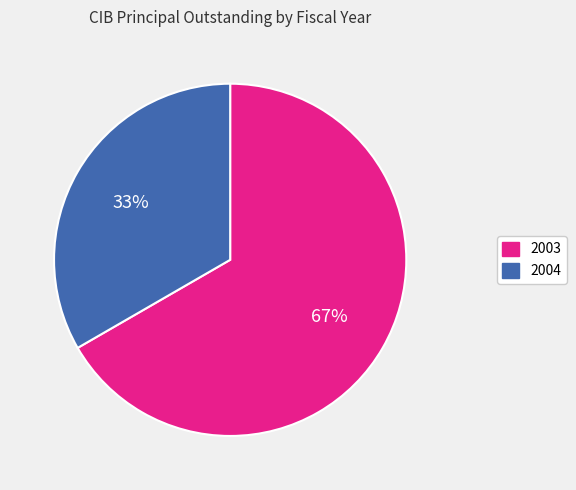

How many slices are in this pie chart?

2